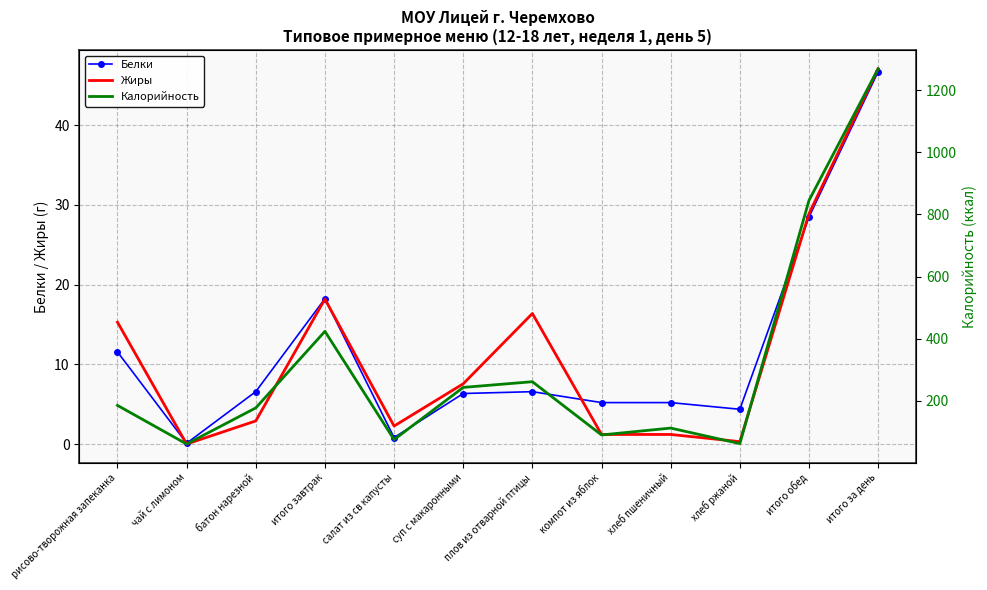

What is the difference between the maximum and minimum values in the Жиры series?

47.1